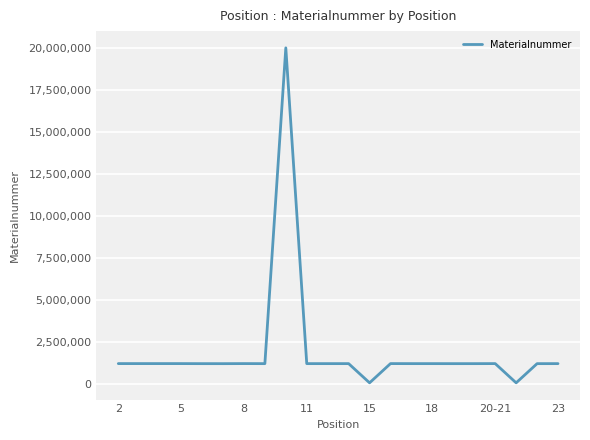

What is the difference between the maximum and minimum values?

19921874